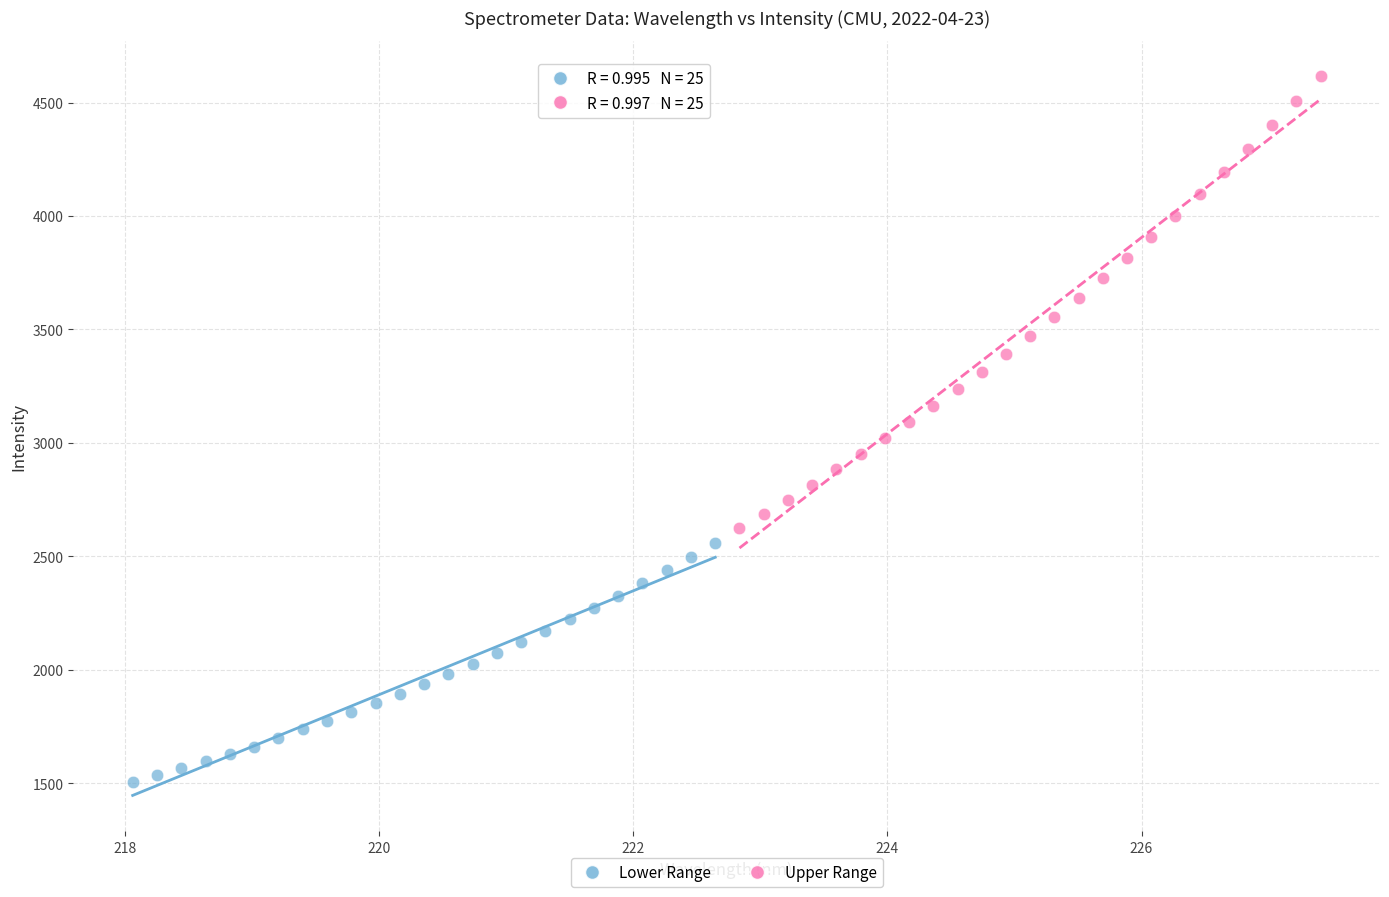

Which series reaches the maximum Y coordinate?

Upper Range